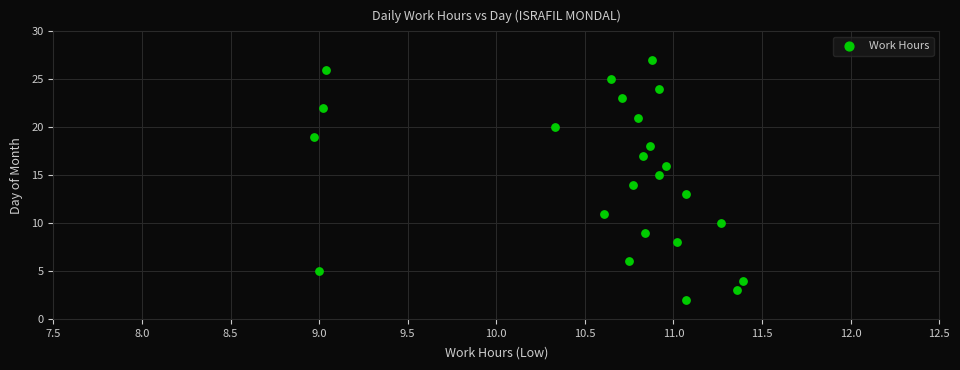

What is the range of Y values (max minus min)?

25